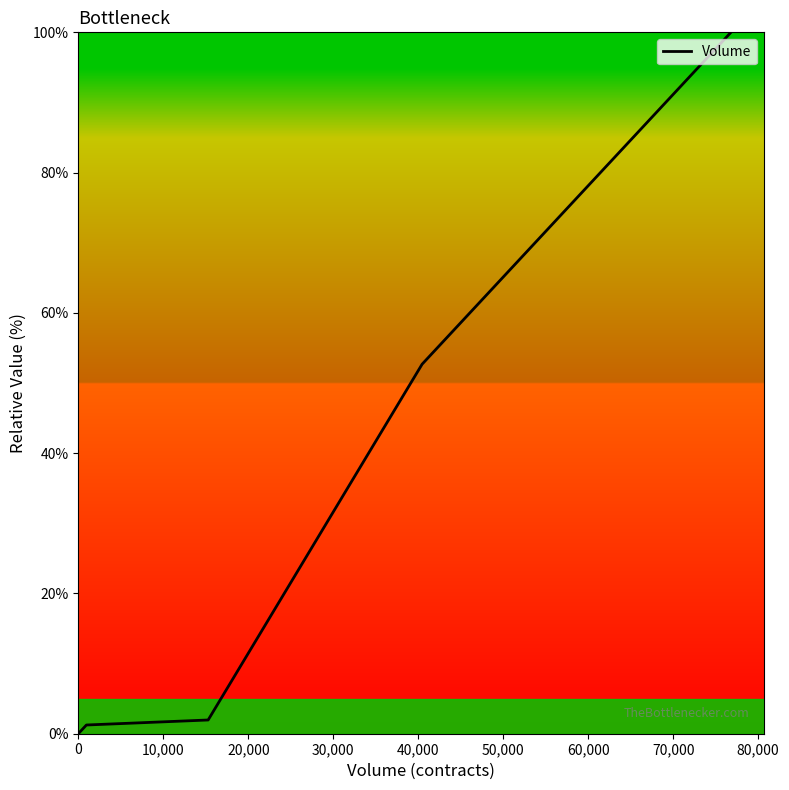

What is the sum of all values?

156.0